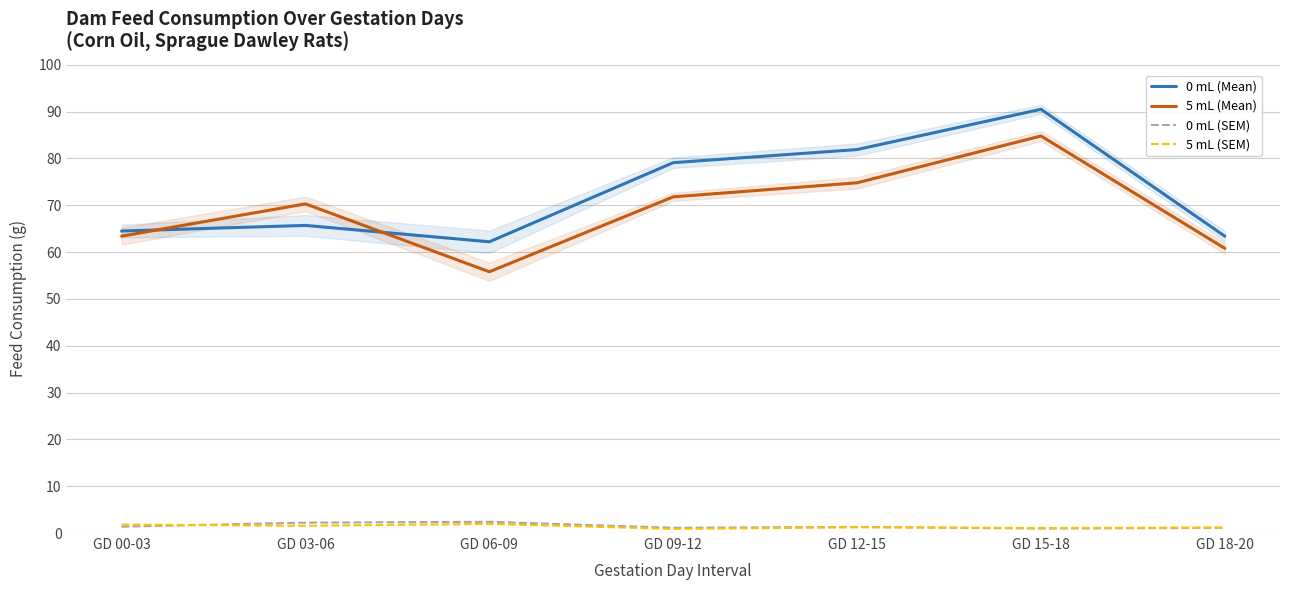

Between GD 06-09 and GD 12-15, which is larger?

GD 12-15